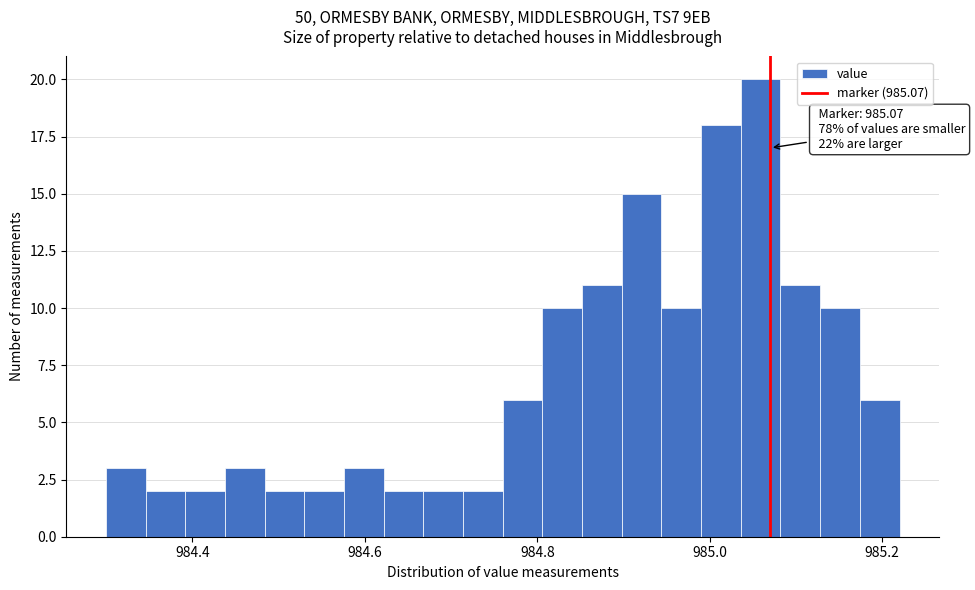

Around what value on the x-axis is the tallest bar? Give the approximate position of its centre, as read against the axis.

985.06